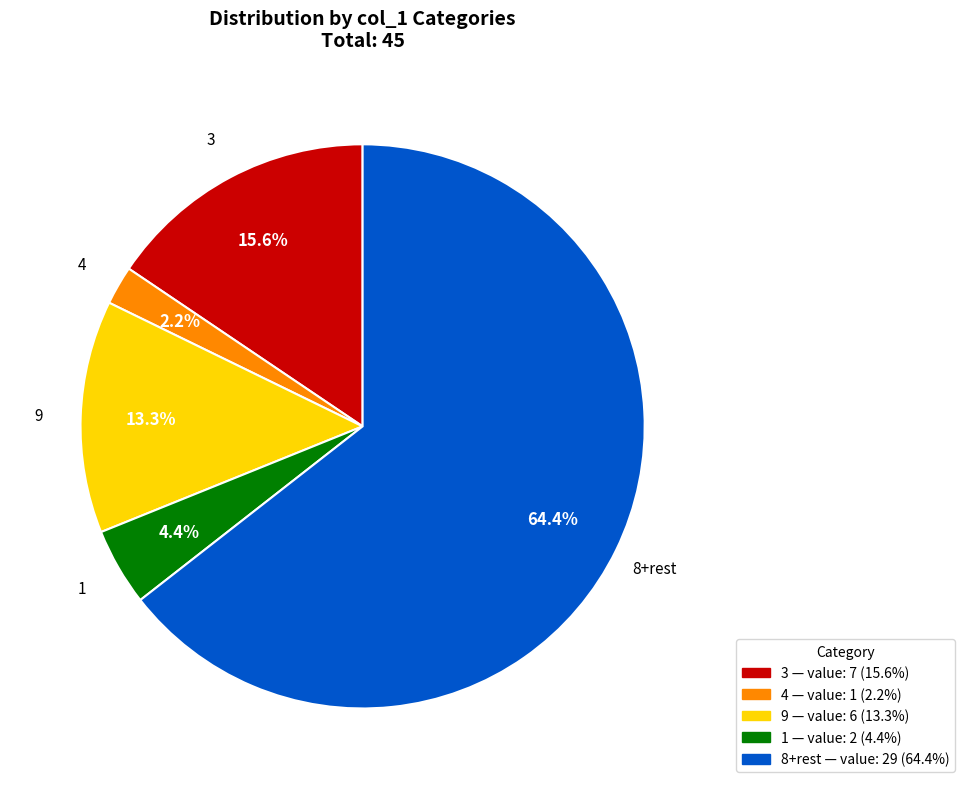

Is there a majority slice in this chart?

Yes